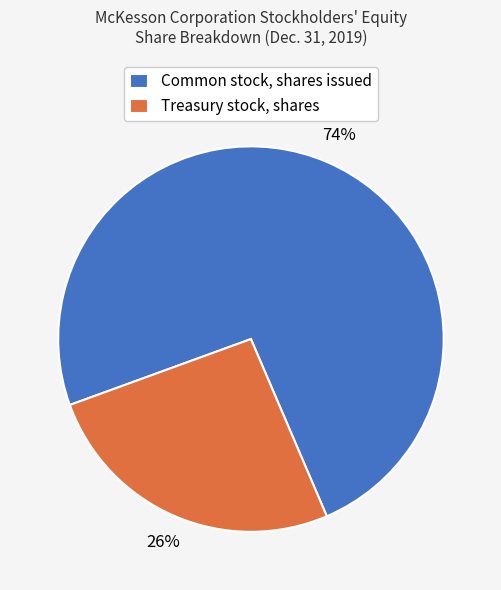

To the nearest percent, what percentage of the pie is Treasury stock, shares?

26%